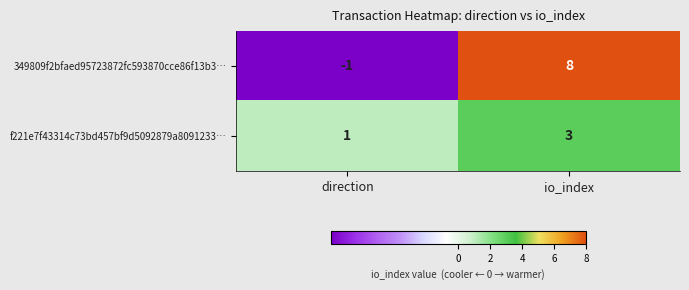

Reading left to right, extract all data points from this chart.

349809f2bfaed95723872fc593870cce86f13b3…: -1	8
f221e7f43314c73bd457bf9d5092879a8091233…: 1	3